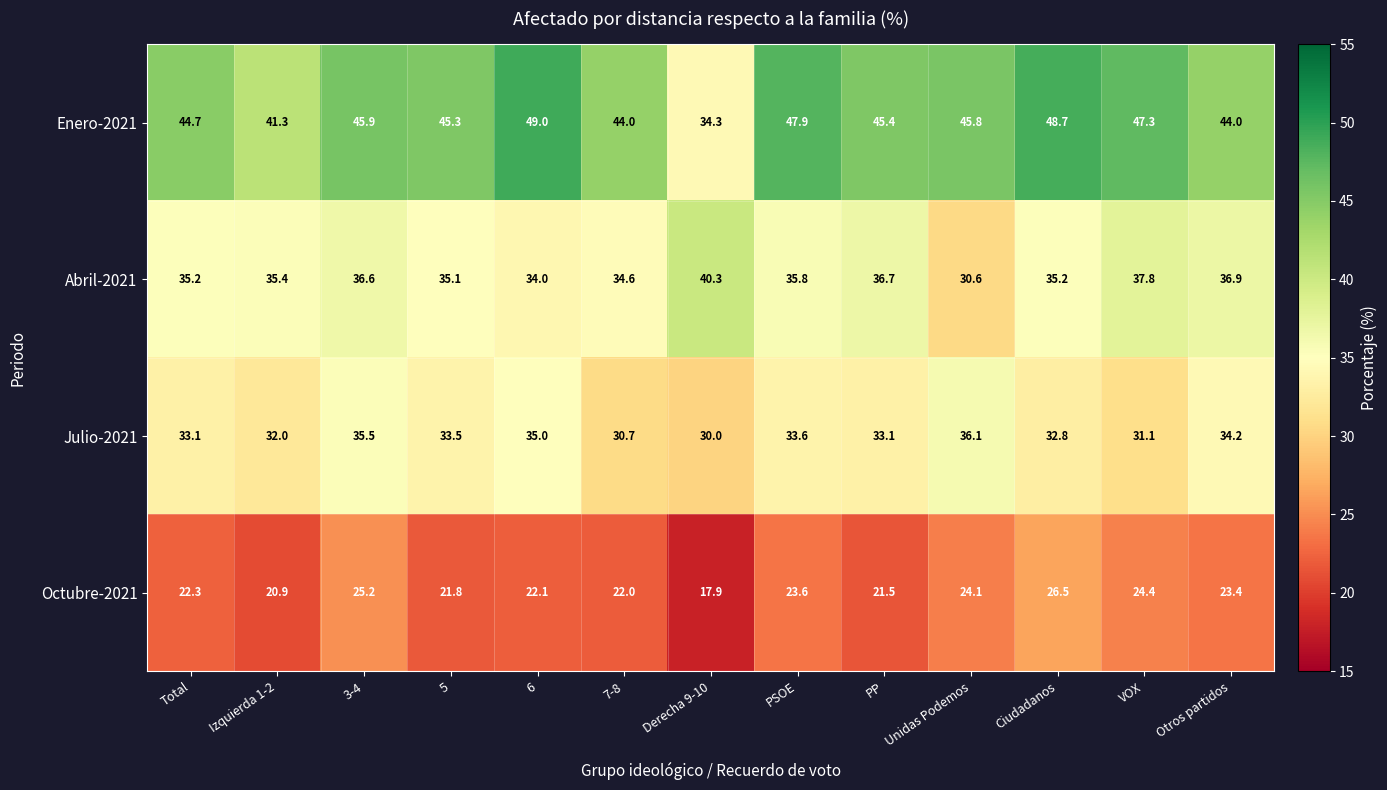

What is the spread (max minus min) of values at PP?

23.9